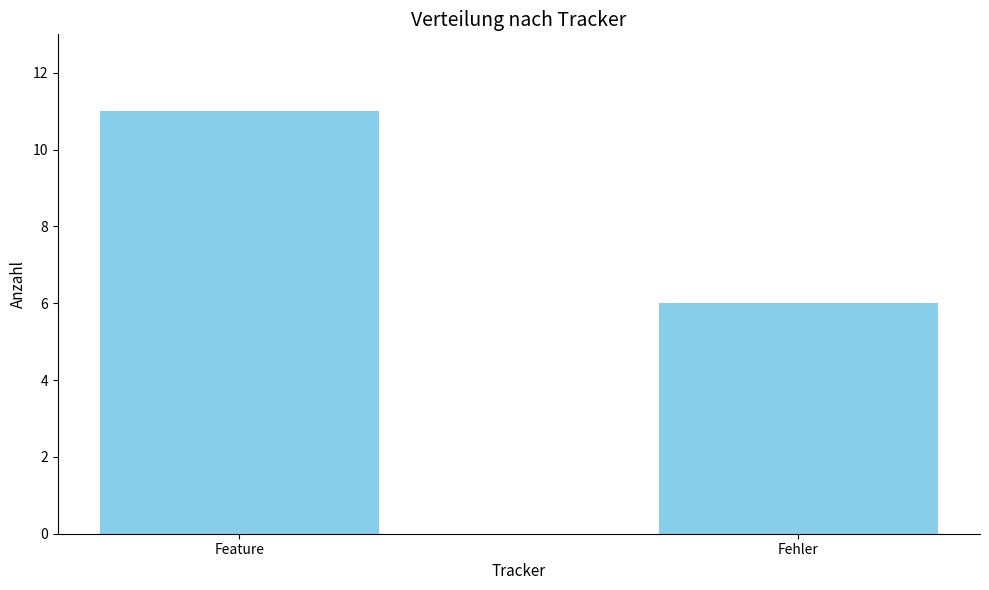

The chart shows a value of 9 at Fehler. True or false?

False